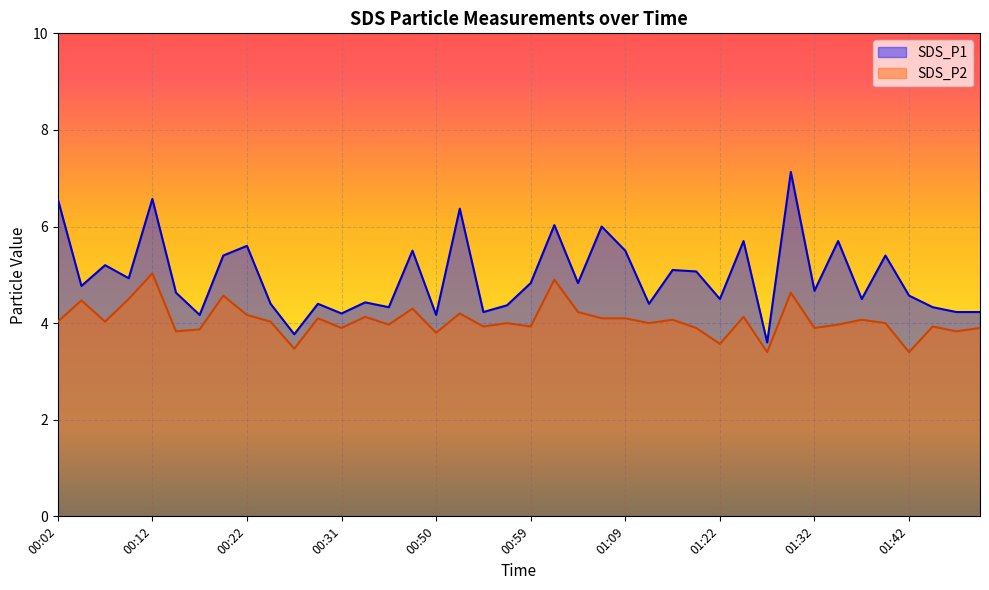

Which category has the lowest value in the SDS_P1 series?

01:27